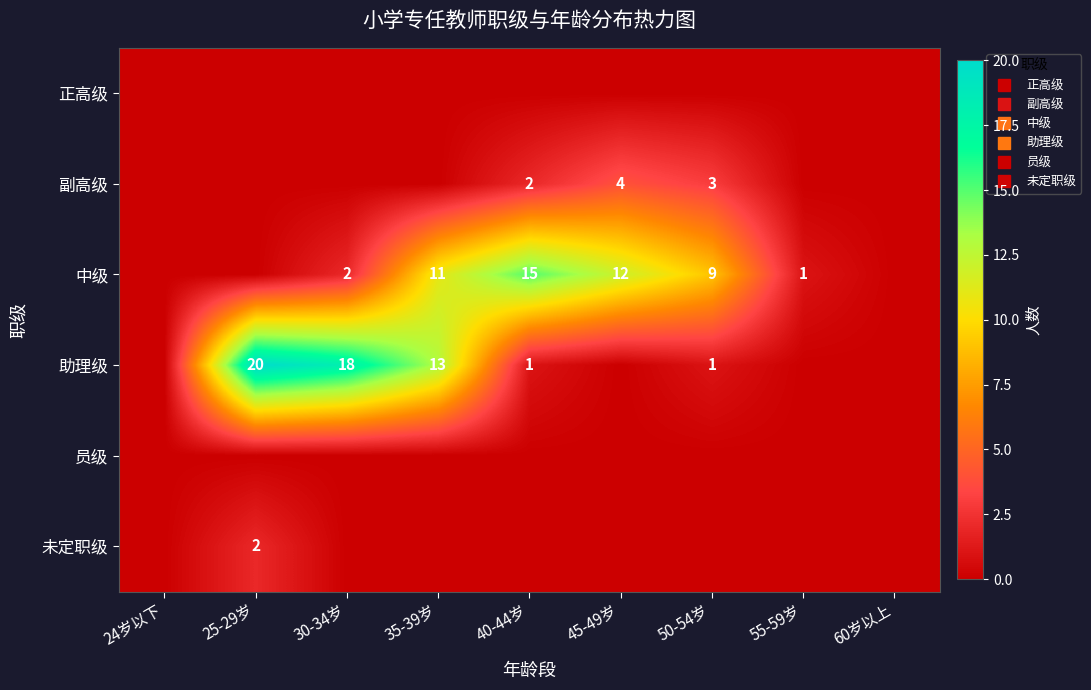

How many values in the 助理级 series exceed 1?

3